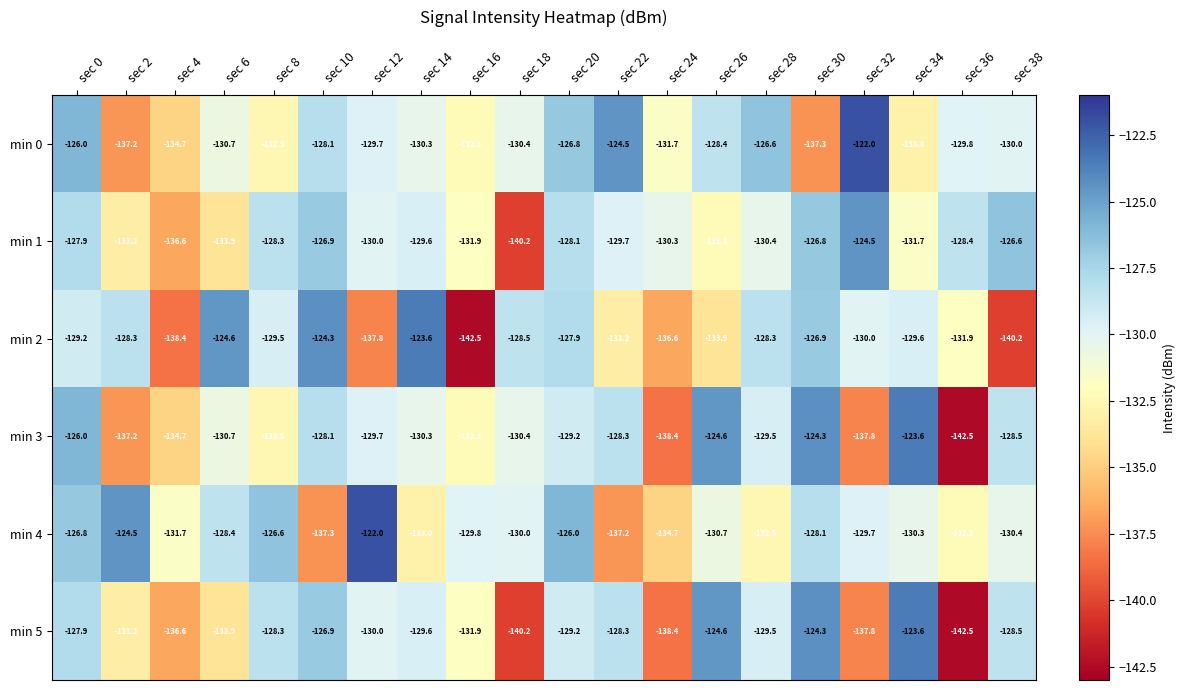

What is the difference between the maximum and second lowest values in the min 0 series?

15.2